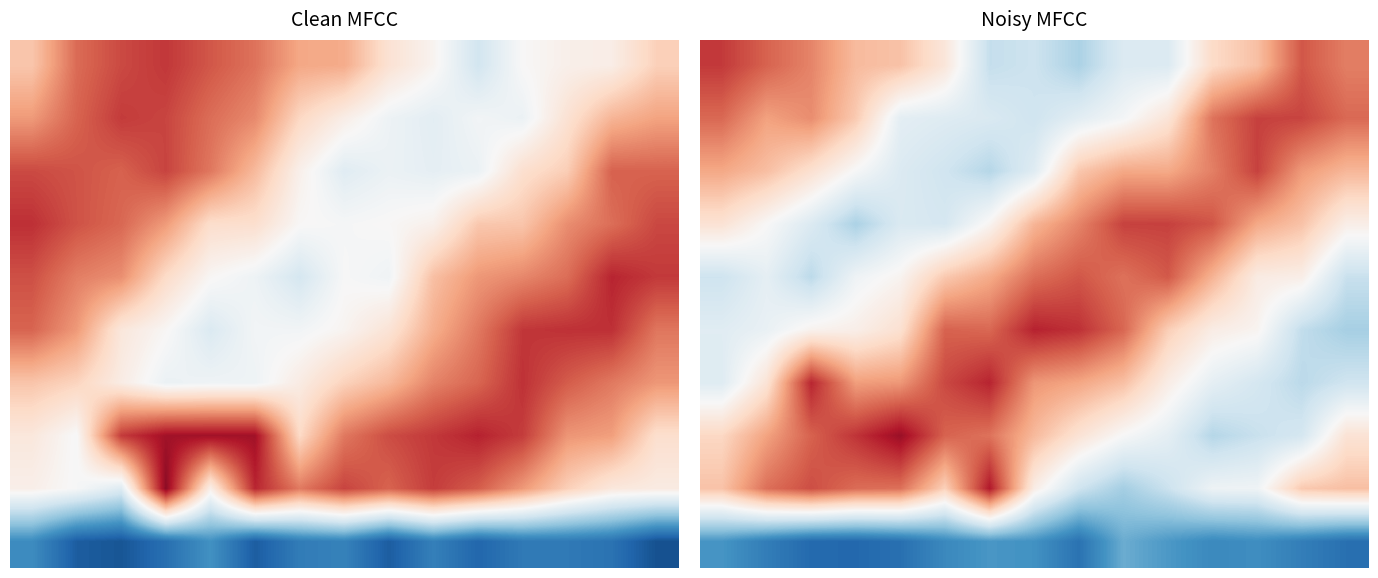

At which category is the sum across all series the highest?

2